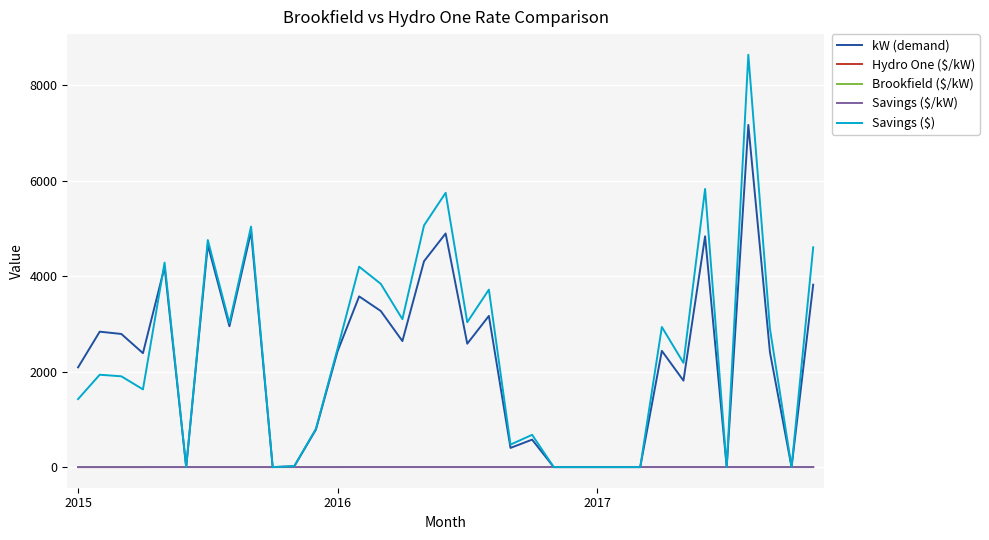

True or false: Savings ($/kW) and Brookfield ($/kW) intersect in this chart.

False